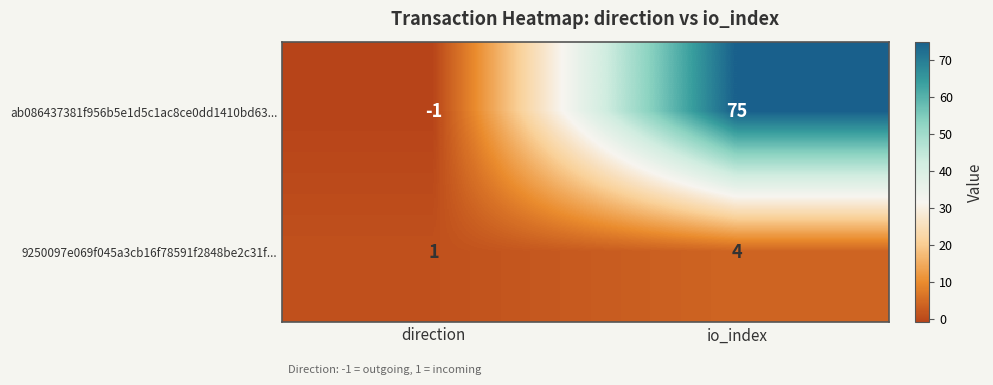

At which category does the chart reach its minimum across all series?

direction